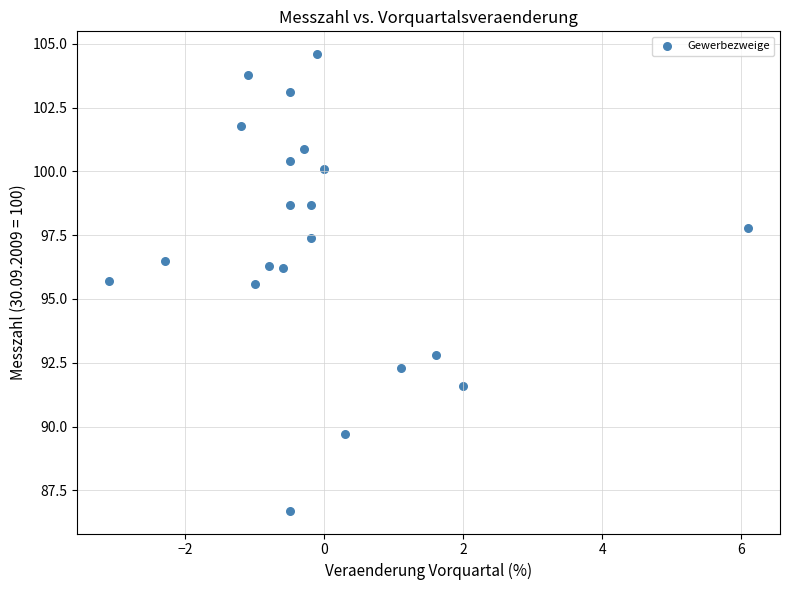

What is the range of X values (max minus min)?

9.2